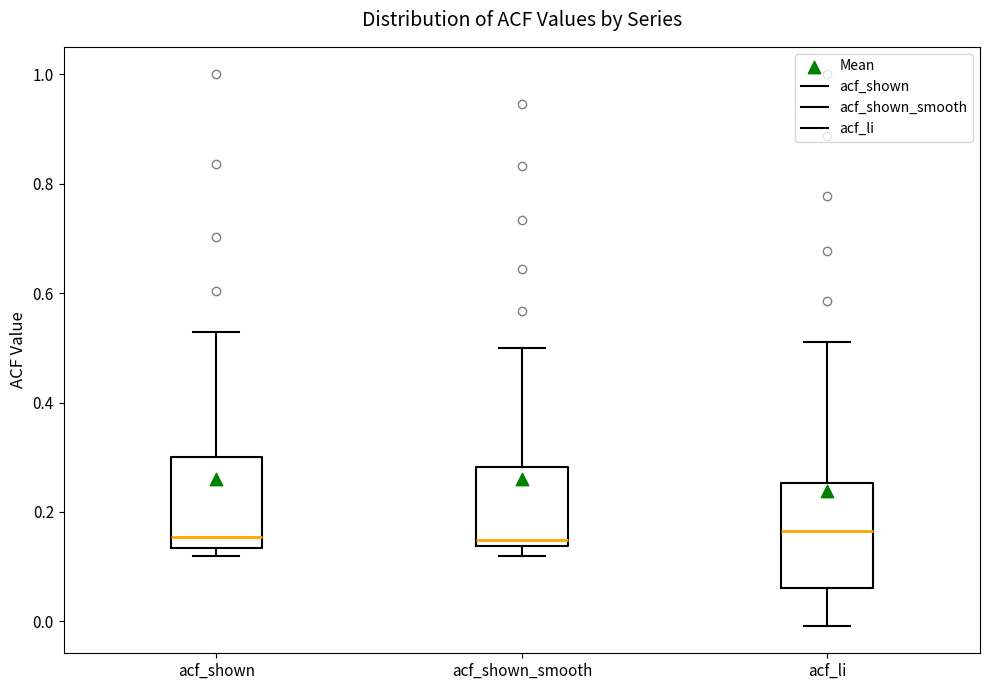

Reading left to right, read every box against the y-axis: the position of its median line, the range the box covers, and the ends of its whiskers. The values are not printed on the chart, so give them approximately, as read against the axis.

acf_shown: median 0.16, box 0.14 to 0.30, whiskers 0.12 to 0.52
acf_shown_smooth: median 0.14 (just above the box's lower edge), box 0.14 to 0.28, whiskers 0.12 to 0.50
acf_li: median 0.16, box 0.06 to 0.26, whiskers 0.00 to 0.52